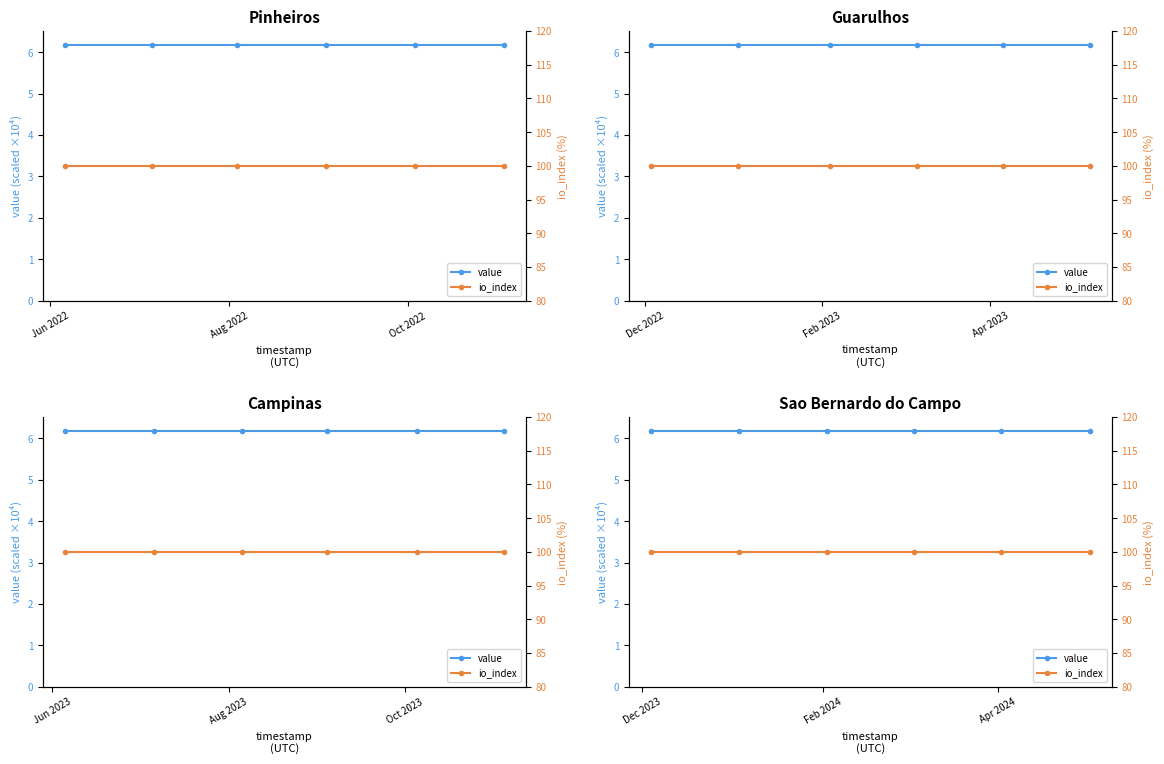

Reading left to right, transcribe all the data shown in this chart.

value: 6.2	6.2	6.2	6.2	6.2	6.2
io_index: 100.0	100.0	100.0	100.0	100.0	100.0